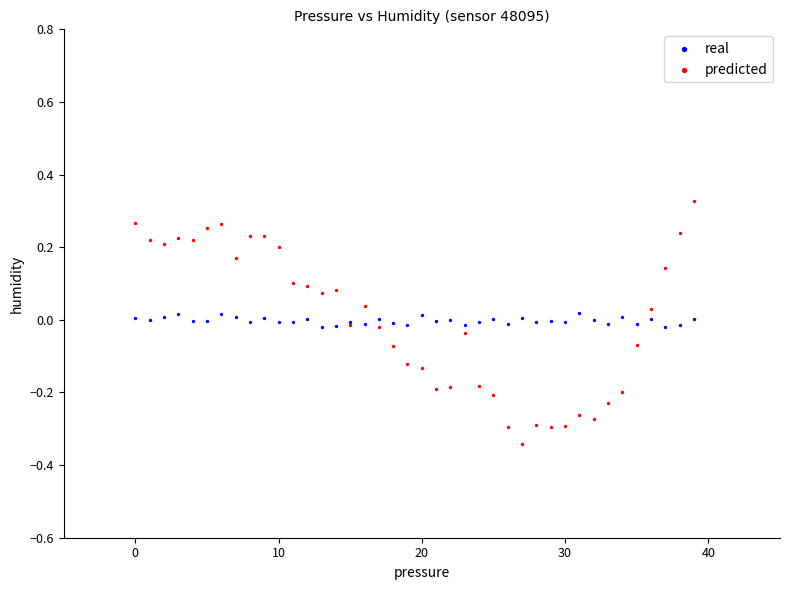

Which series reaches the maximum Y coordinate?

predicted